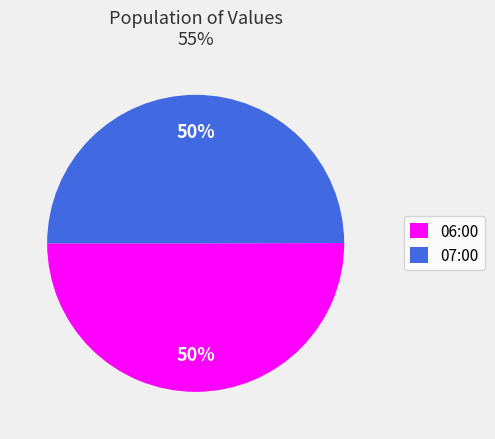

How many segments does this pie chart have?

2